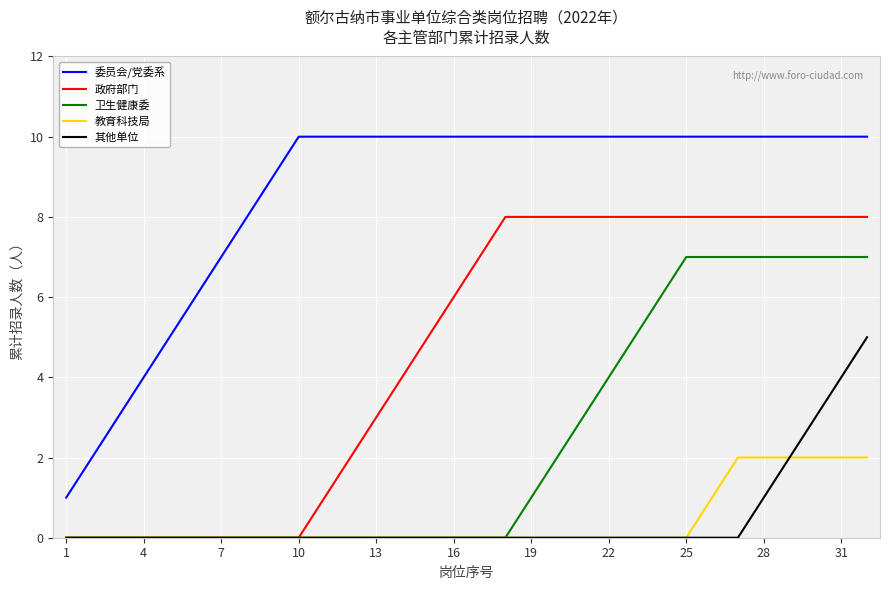

What are all the series names shown in the legend?

委员会/党委系, 政府部门, 卫生健康委, 教育科技局, 其他单位